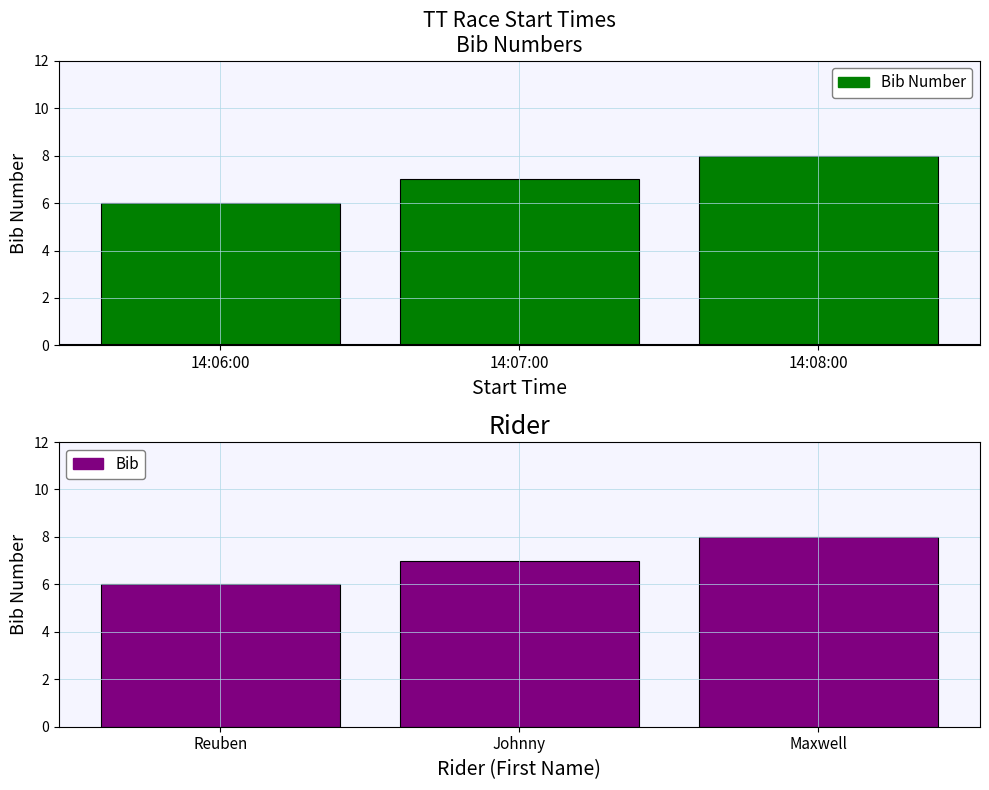

What are all the series names shown in the legend?

Bib Number, Bib